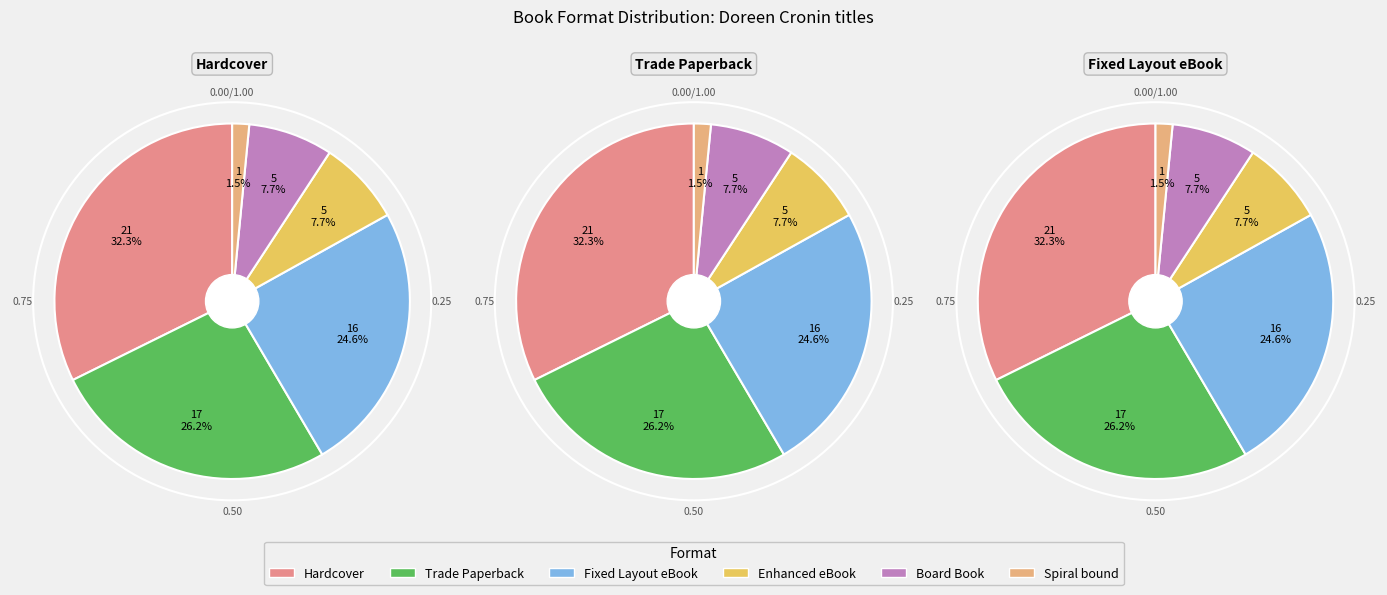

Is there a majority slice in this chart?

No